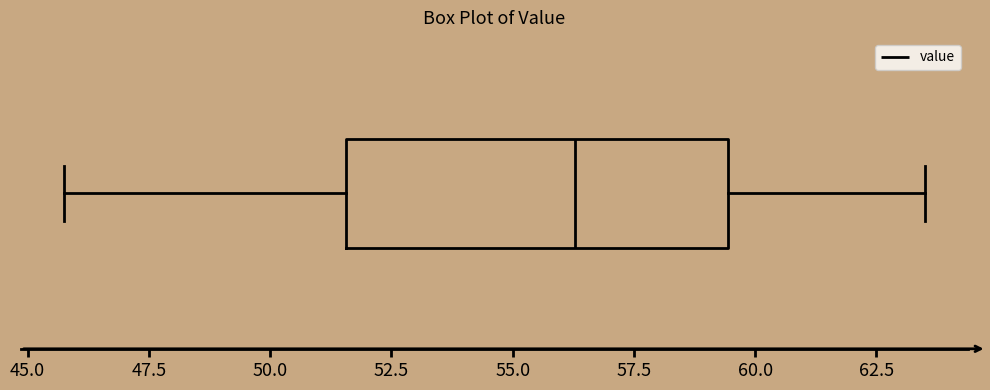

Where is the left edge of the box on the x-axis? The values are not printed on the chart, so give them approximately, as read against the axis.

51.5